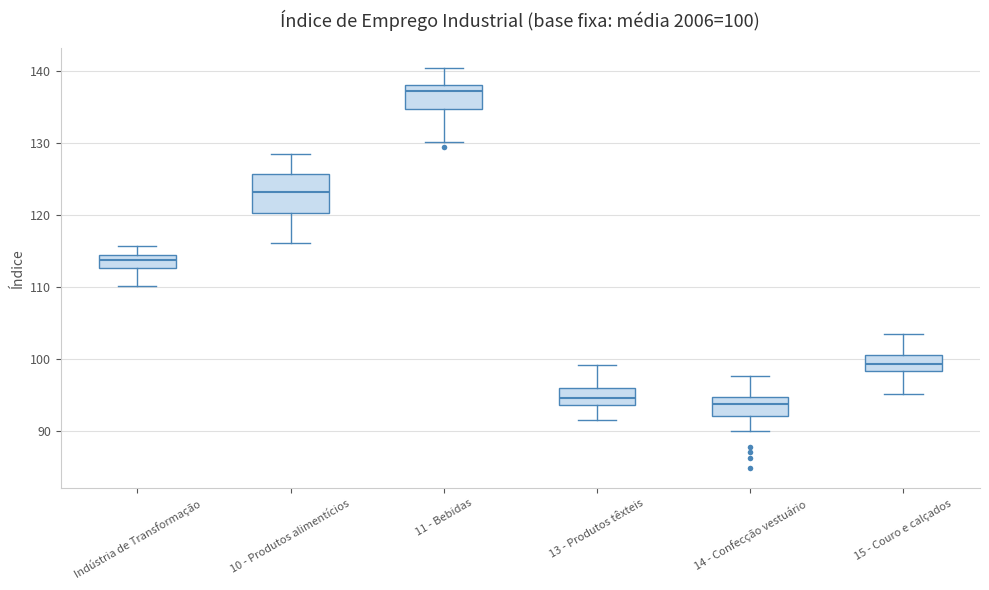

Which box has the highest median line?

11 - Bebidas